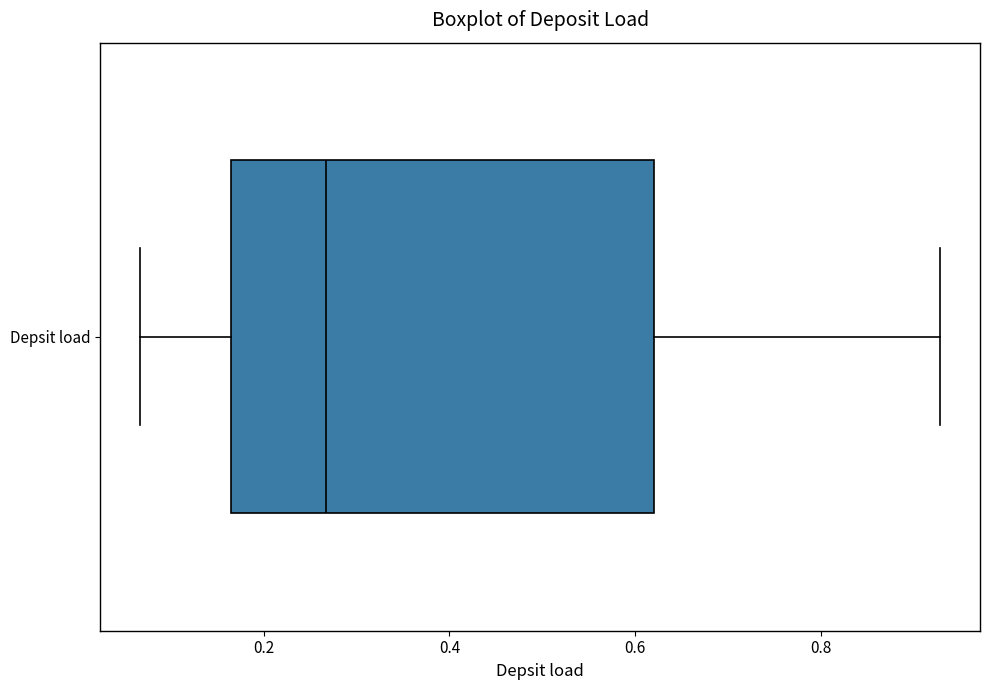

Transcribe this box plot: give where the median line is, the range the box spans, and where the two whiskers end, as read against the x-axis. The values are not printed on the chart, so give them approximately, as read against the axis.

median 0.26, box 0.16 to 0.62, whiskers 0.06 to 0.92